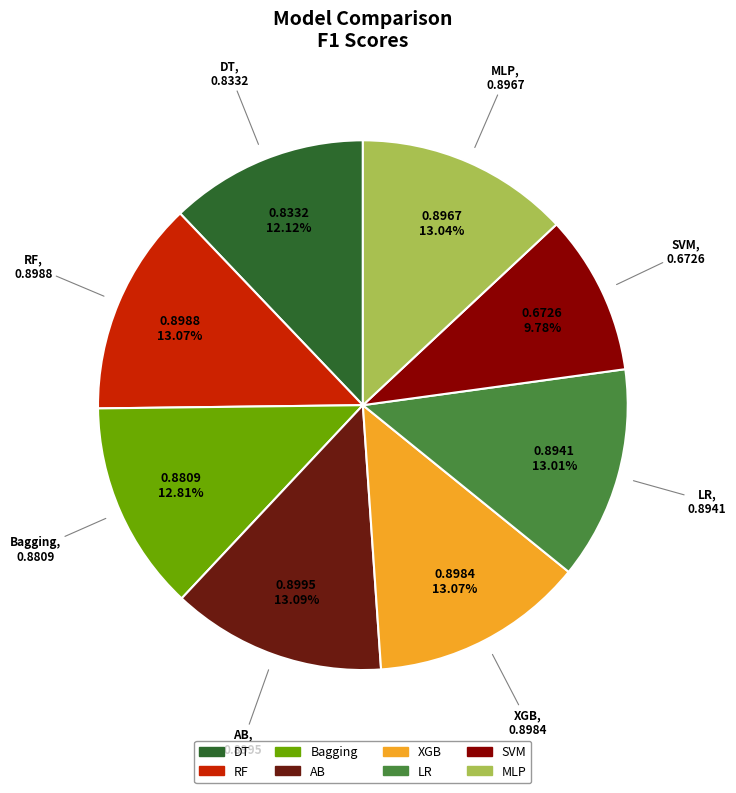

To the nearest percent, what is the average slice percentage?

12%